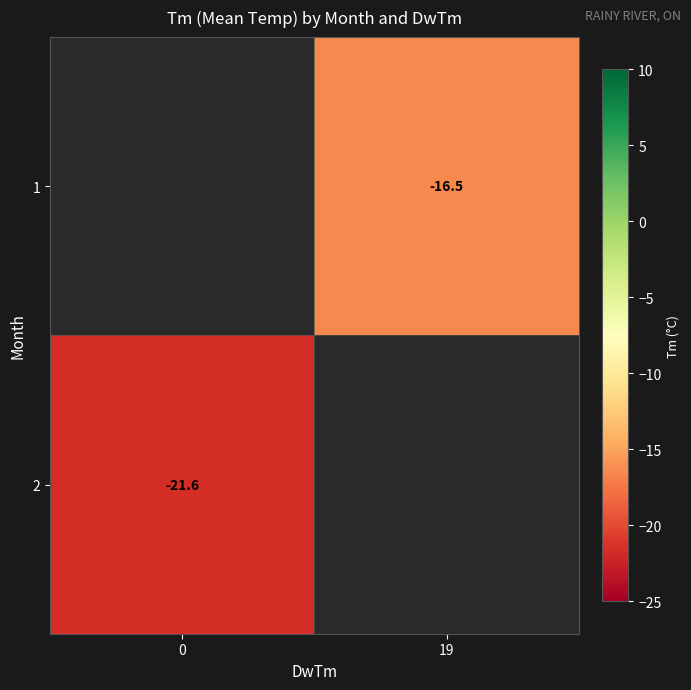

What is the smallest value displayed?

-21.6